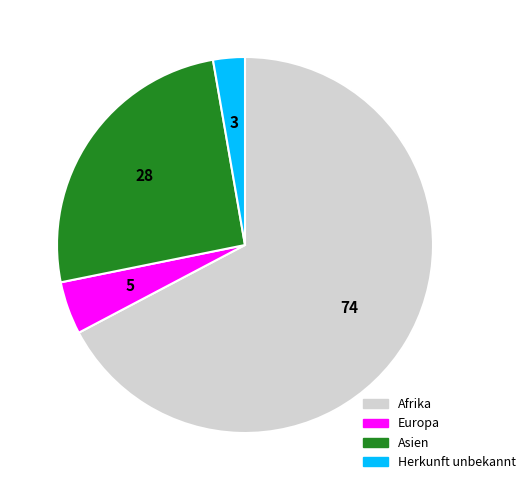

Which has a higher value, Europa or Afrika?

Afrika